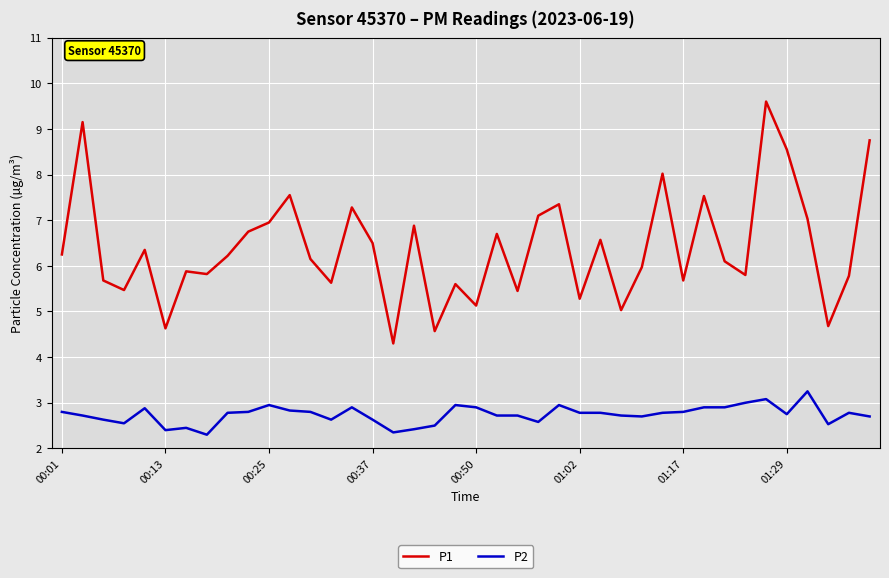

Which series has the largest range (max minus min)?

P1